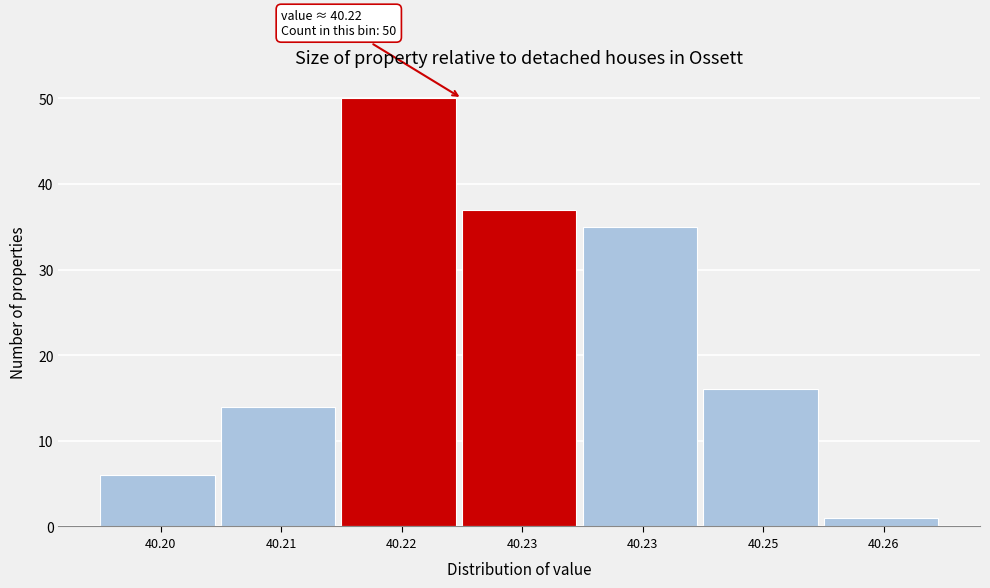

How many data points are less than 16?

3